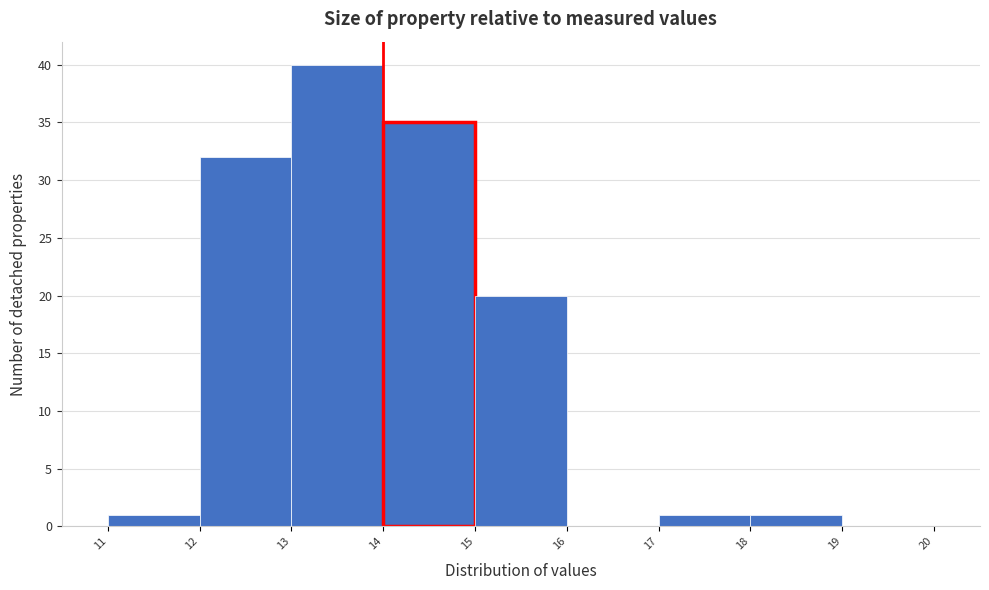

Which range on the x-axis has the tallest bar?

13 to 14